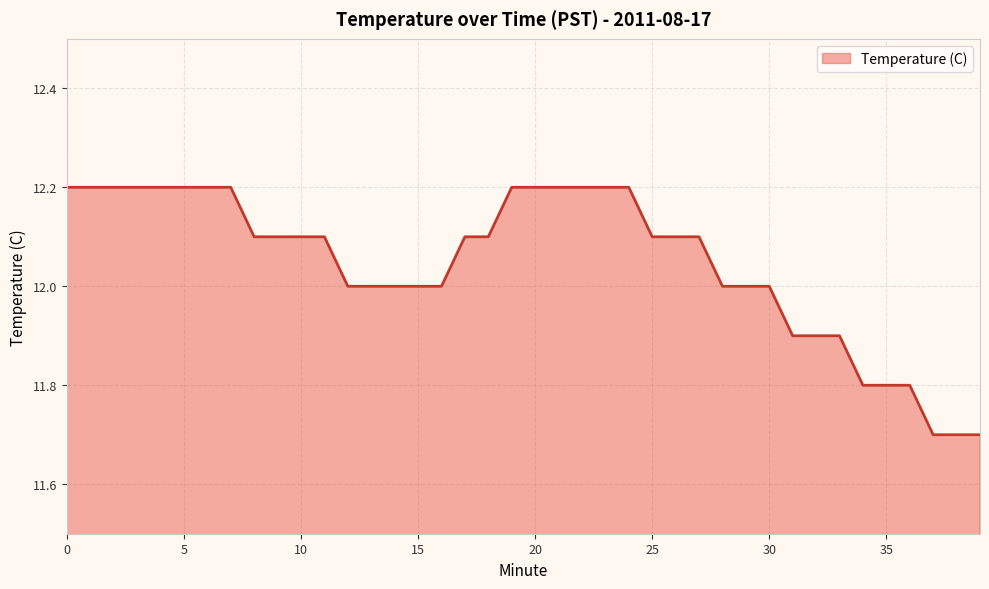

What is the maximum value shown in the chart?

12.2